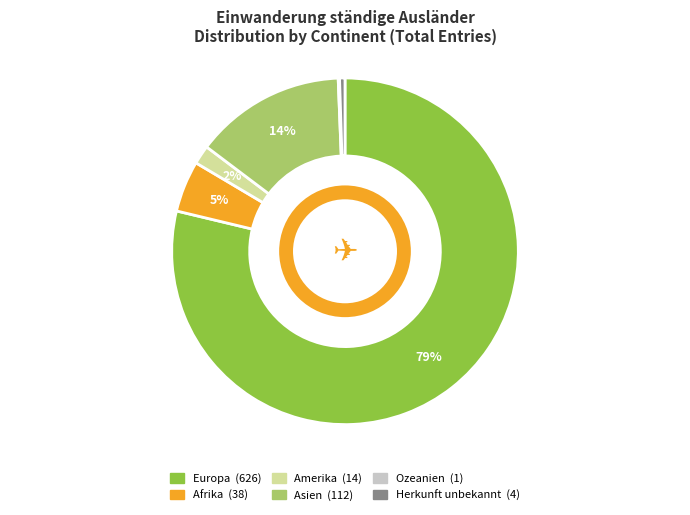

Is the sum of Europa and Afrika greater than half?

Yes